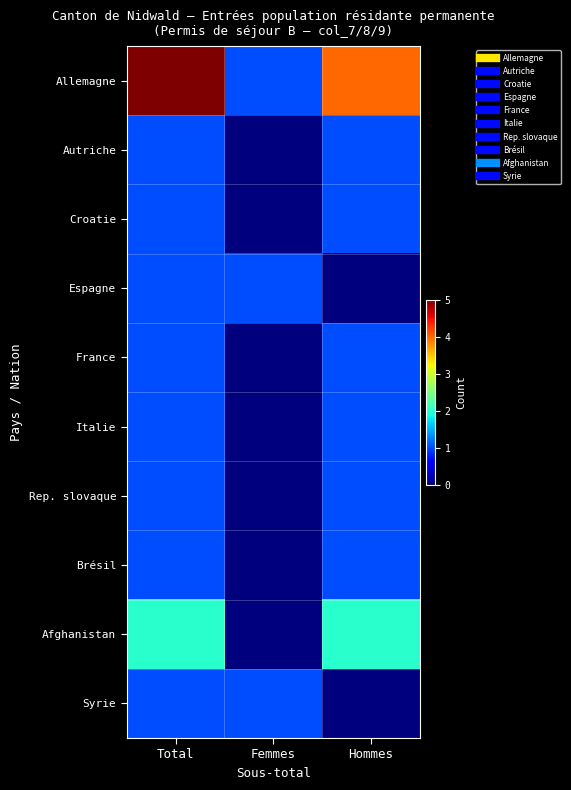

Between Femmes and Hommes, which series saw the biggest shift?

Allemagne